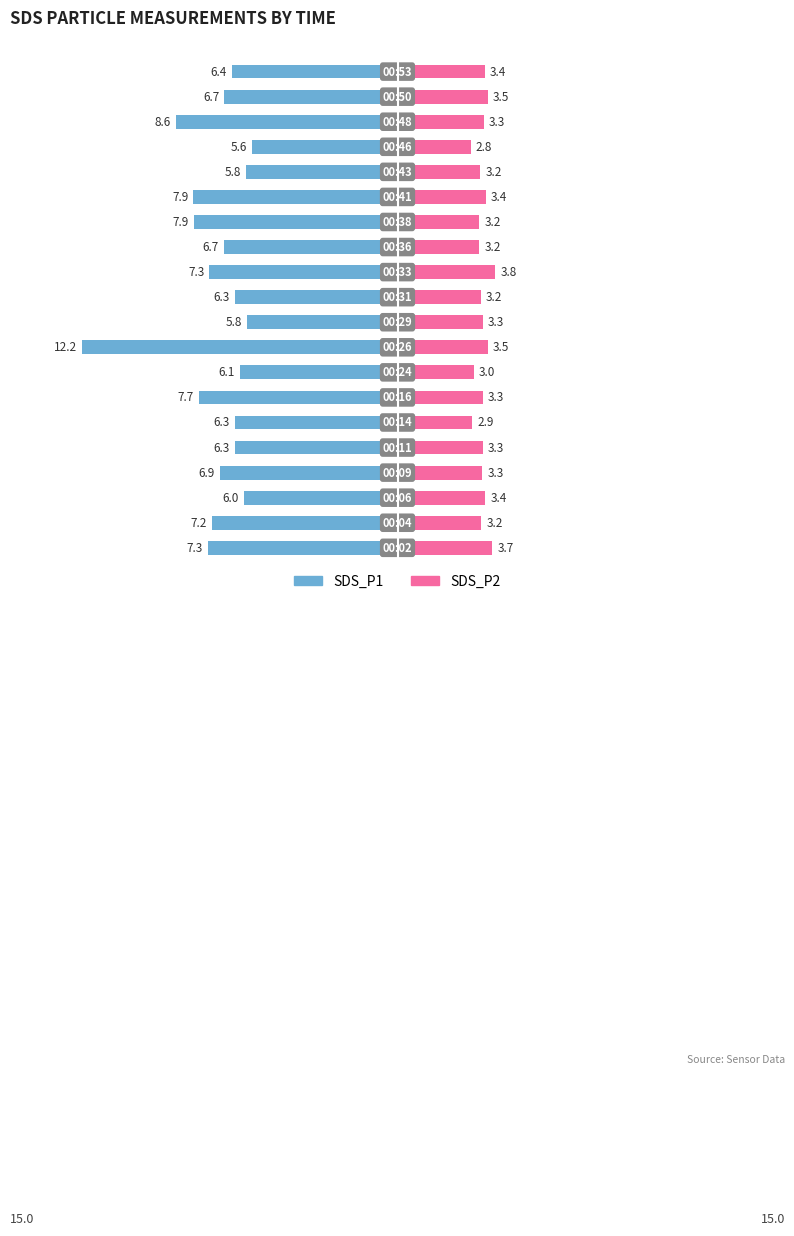

Reading right to left, list all the values displayed in this chart.

SDS_P1: -6.4	-6.7	-8.6	-5.6	-5.8	-7.9	-7.9	-6.7	-7.3	-6.3	-5.8	-12.2	-6.1	-7.7	-6.3	-6.3	-6.9	-6.0	-7.2	-7.3
SDS_P2: 3.4	3.5	3.3	2.8	3.2	3.4	3.2	3.2	3.8	3.2	3.3	3.5	3.0	3.3	2.9	3.3	3.3	3.4	3.2	3.7